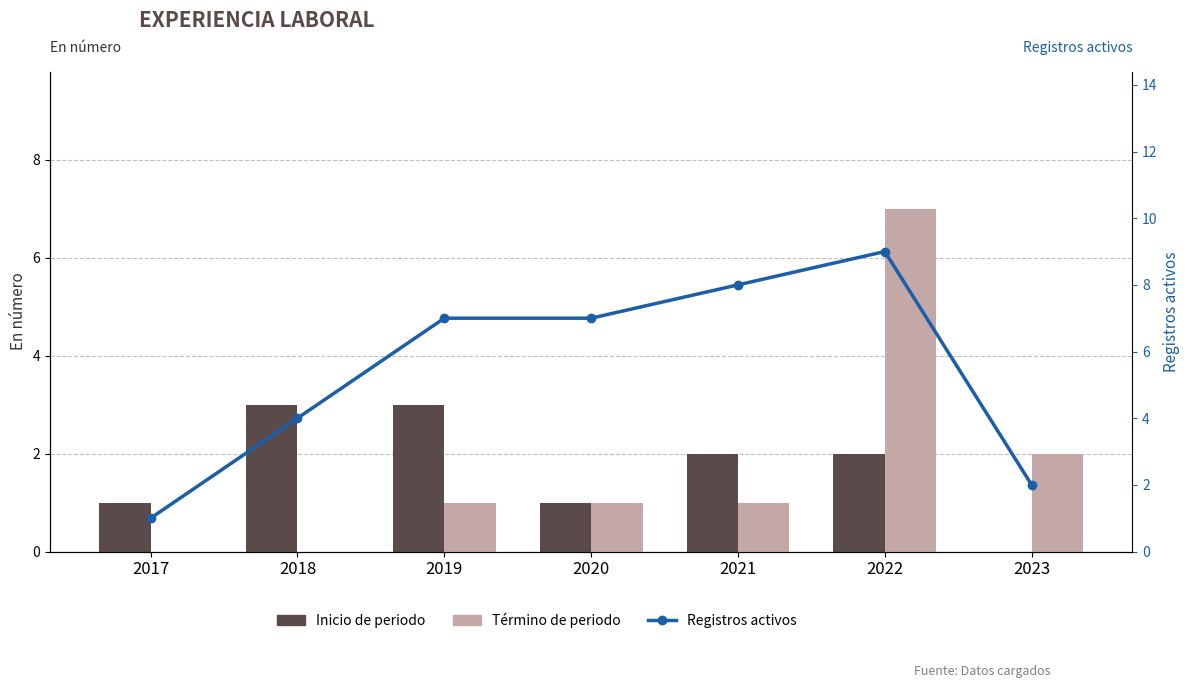

What is the total value across all series at 2020?

9